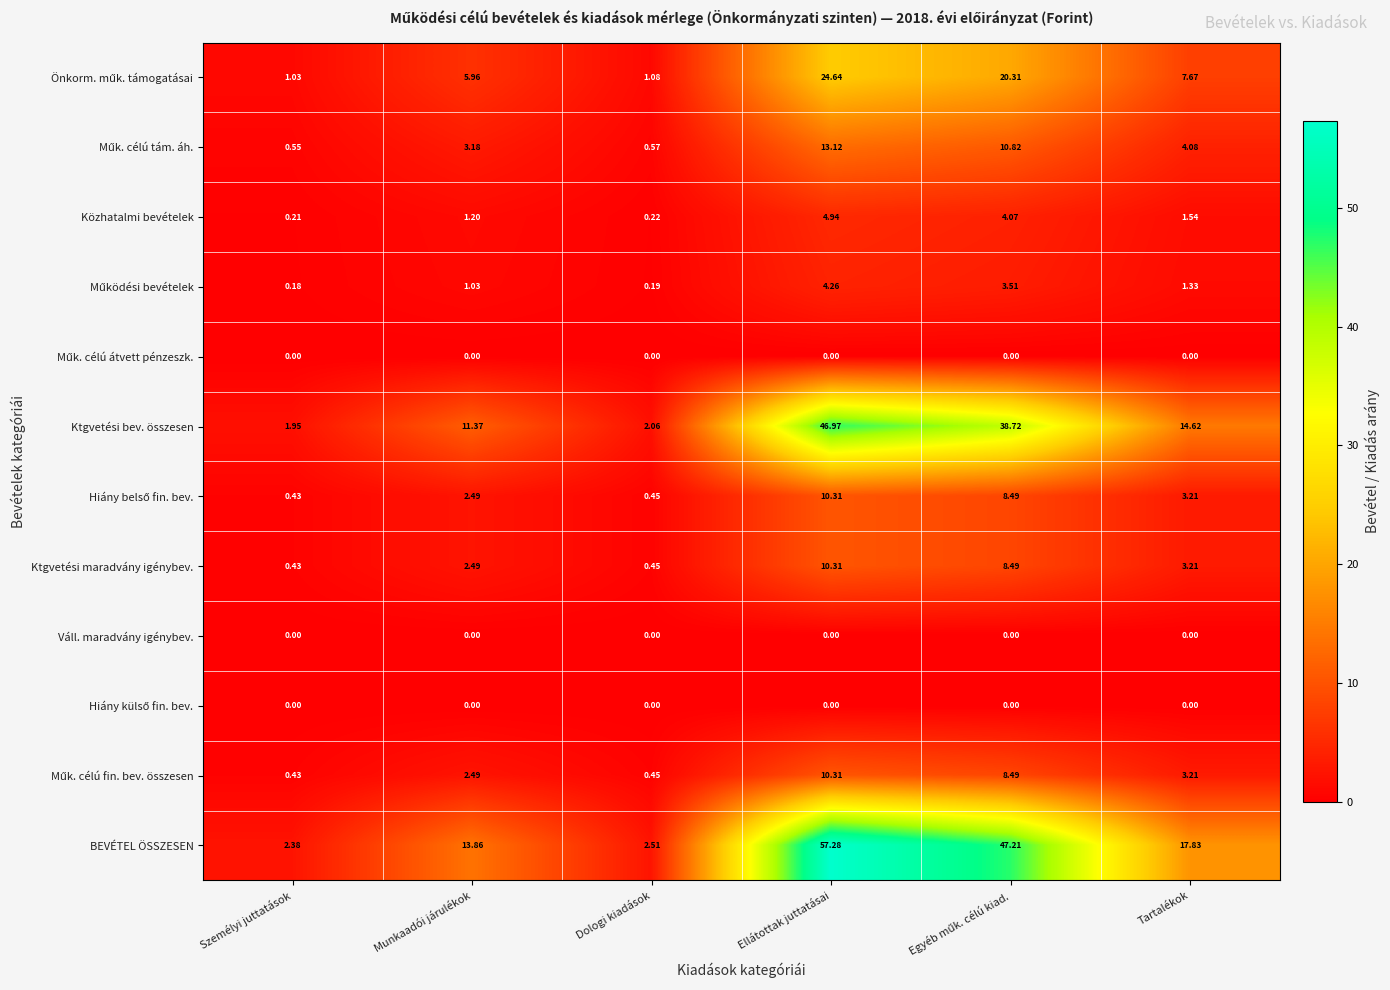

At which label does Közhatalmi bevételek reach its peak?

Ellátottak juttatásai